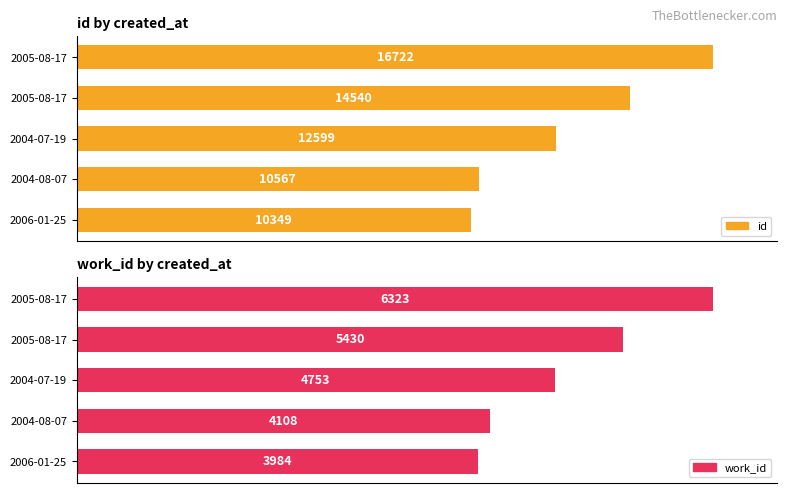

Count the number of categories in the chart.

5